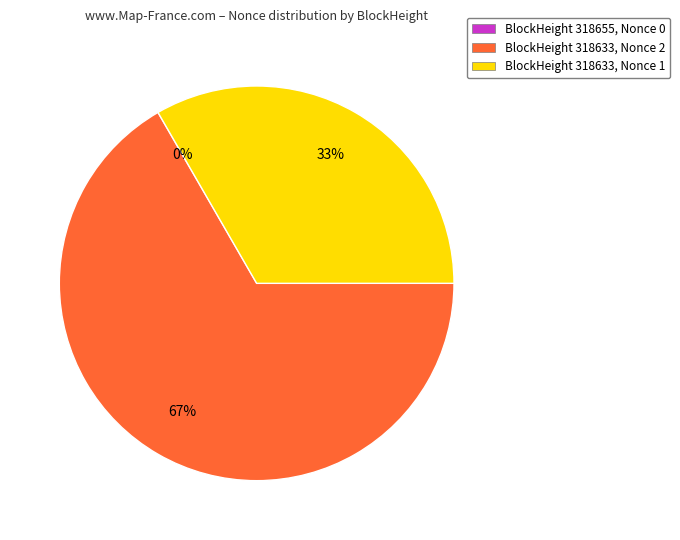

Which slice is the largest?

BlockHeight 318633, Nonce 2